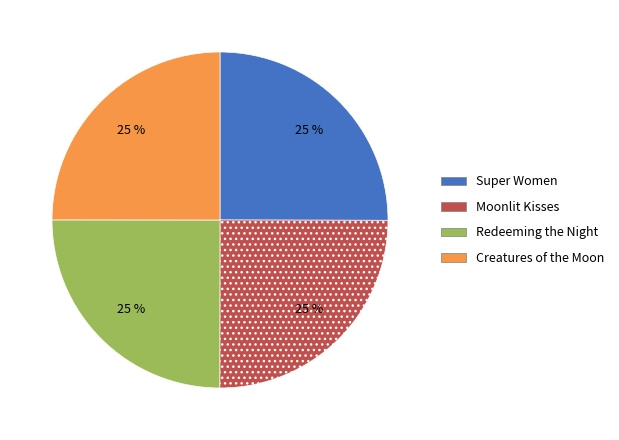

Is Moonlit Kisses the majority of the pie?

No